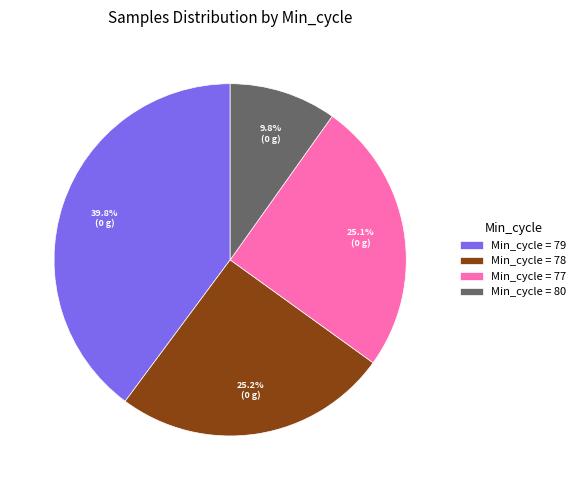

Which slice is the smallest?

Min_cycle = 80